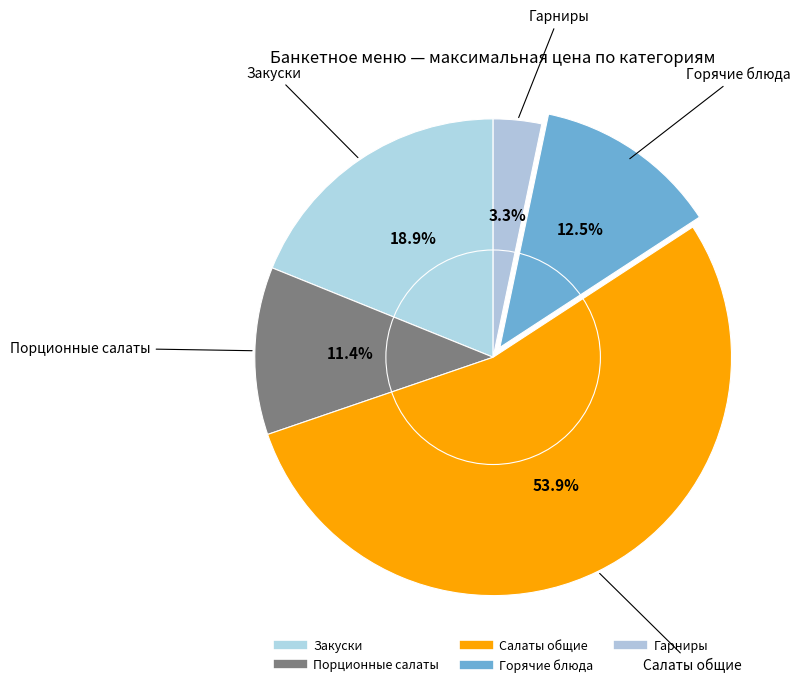

How many slices are in this pie chart?

5